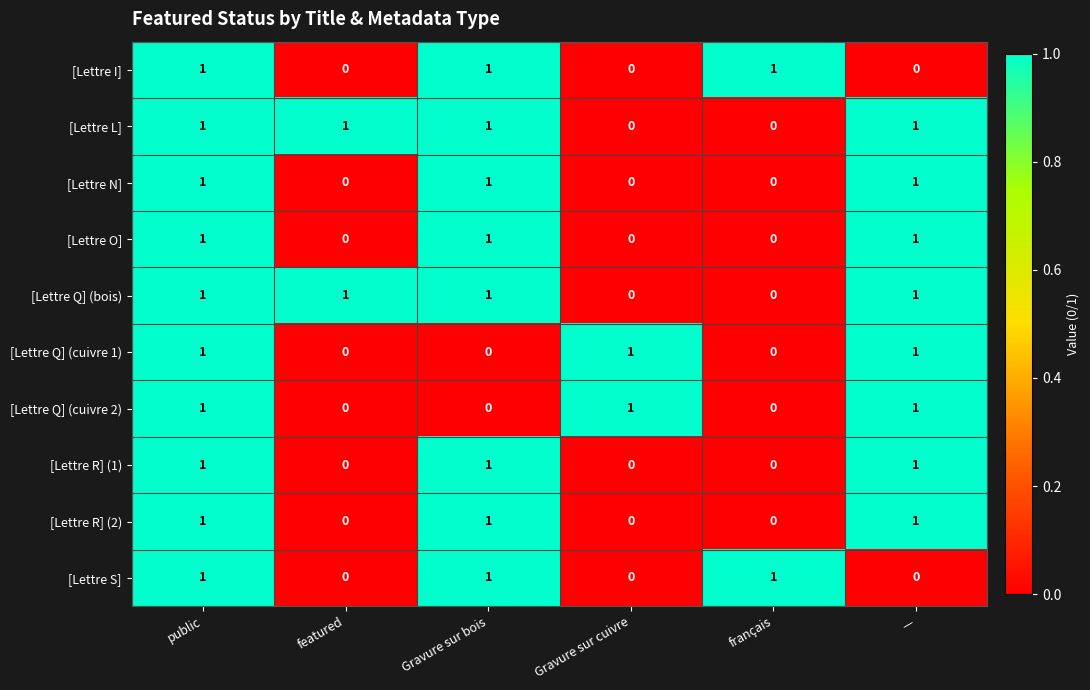

Is the value of [Lettre Q] (cuivre 1) at featured greater than the value of [Lettre N] at —?

No